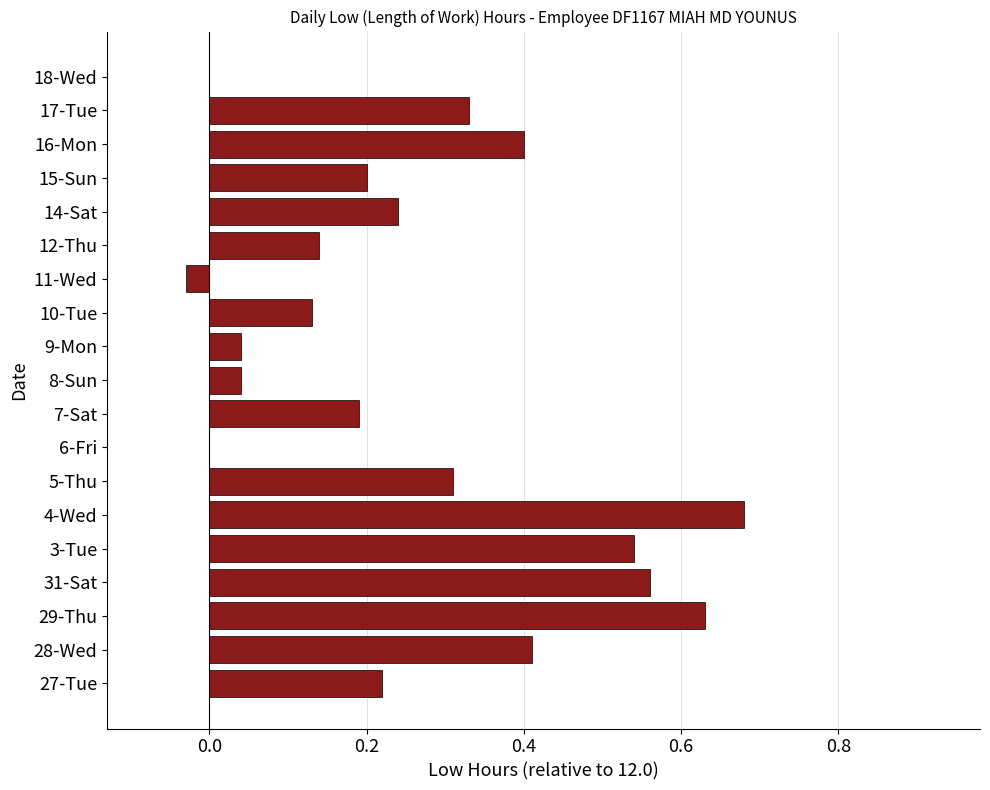

Which has a higher value, 11-Wed or 4-Wed?

4-Wed